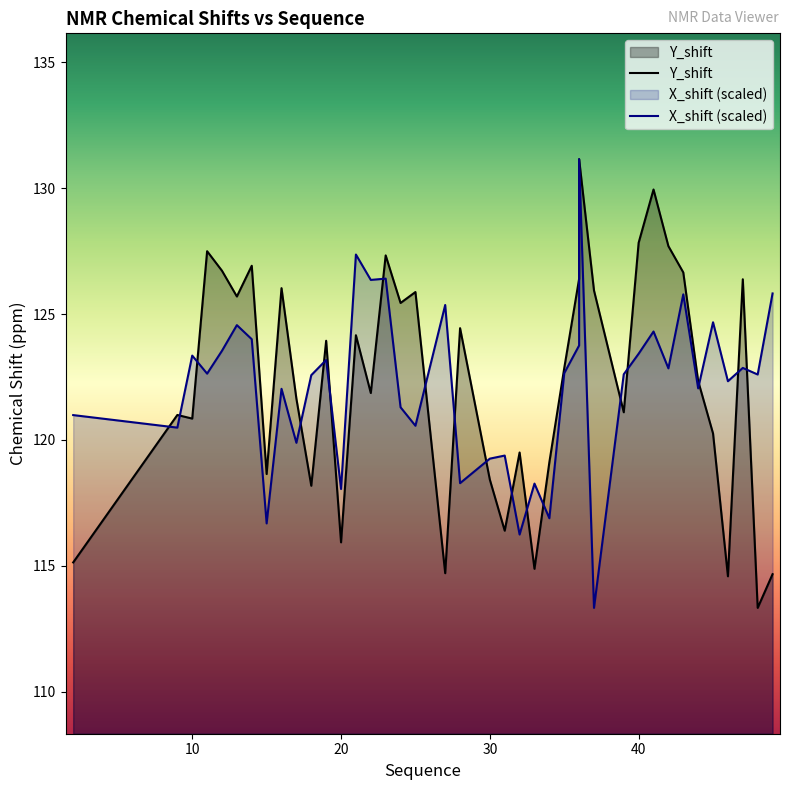

Count the number of data series in this chart.

2